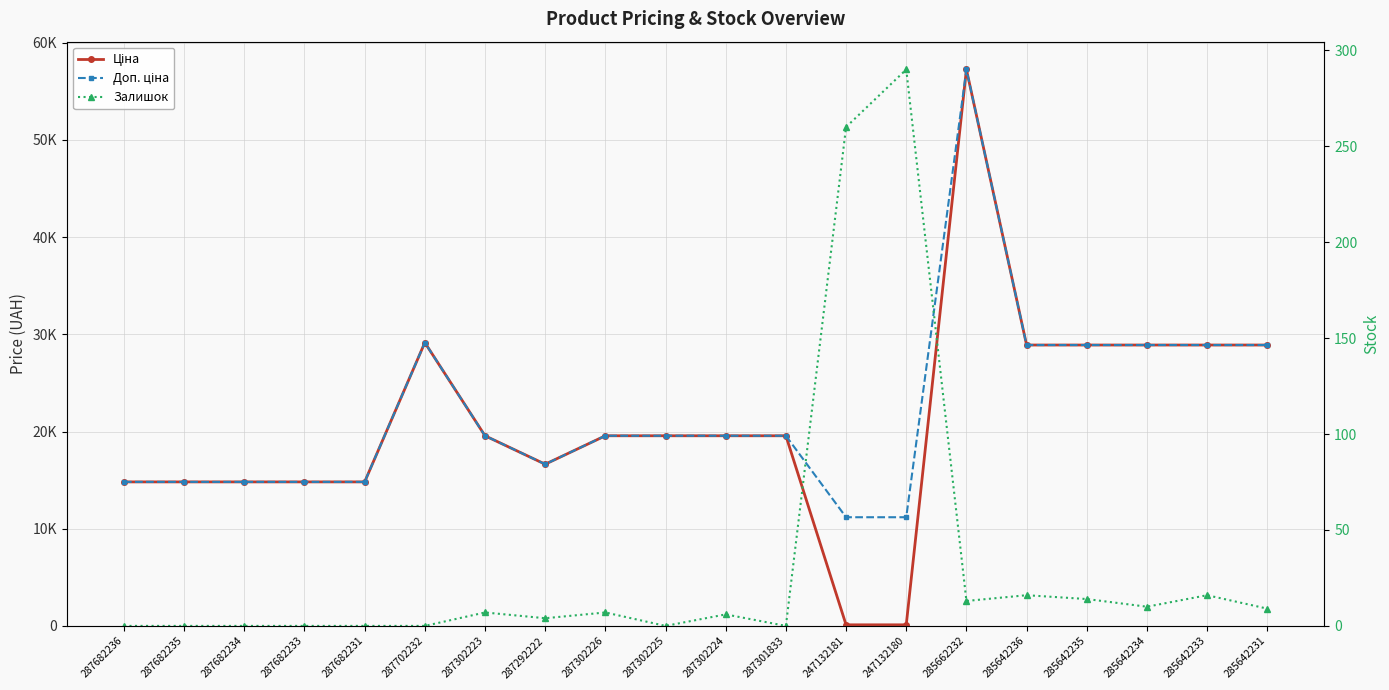

How many lines are shown in the chart?

3